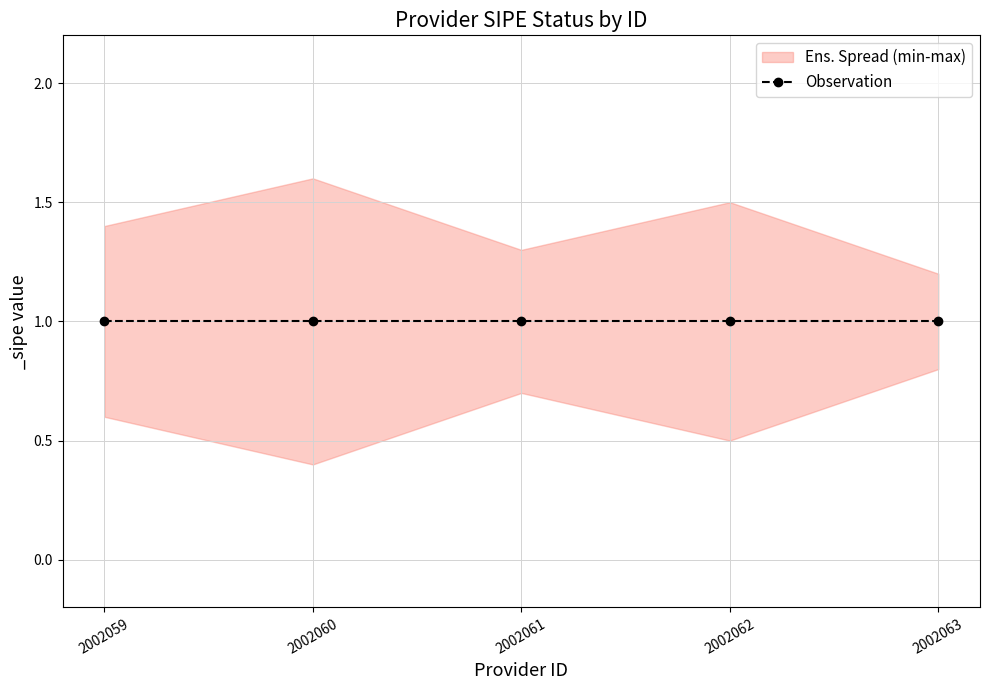

At which label is sipe_max closest to 1?

2002063